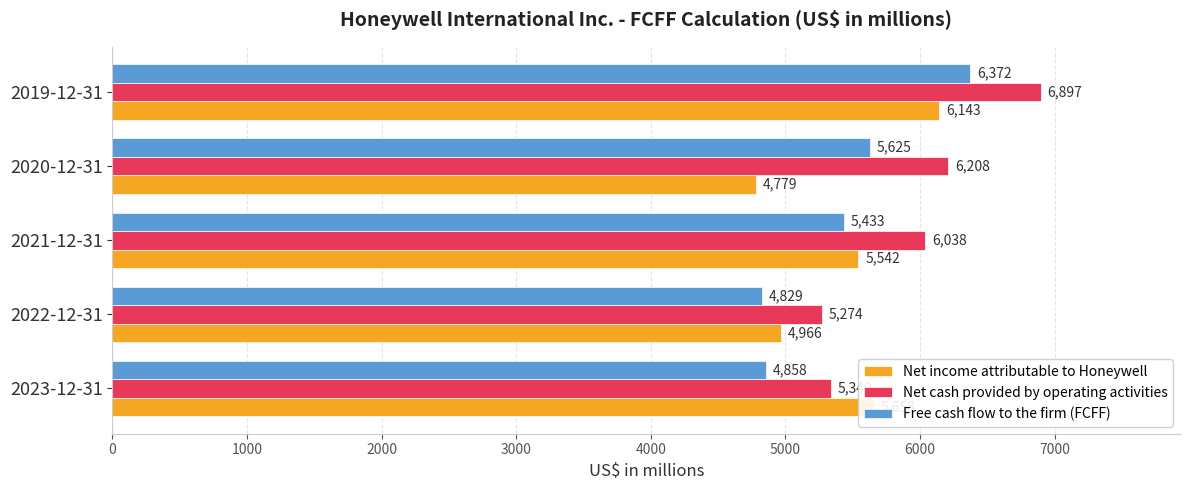

How many data points does each series have?

5